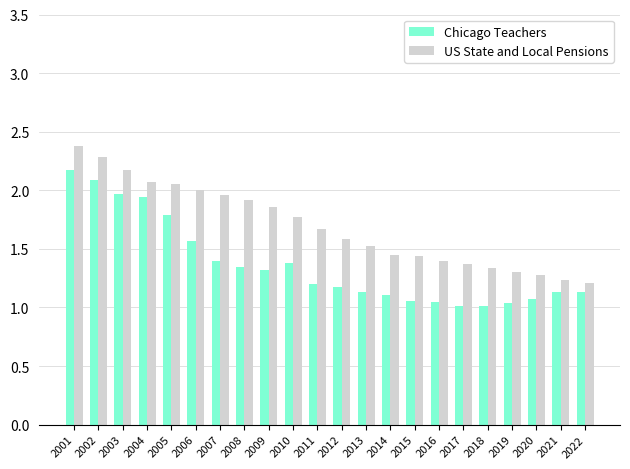

What is the sum of the US State and Local Pensions values at 2012 and 2009?

3.4